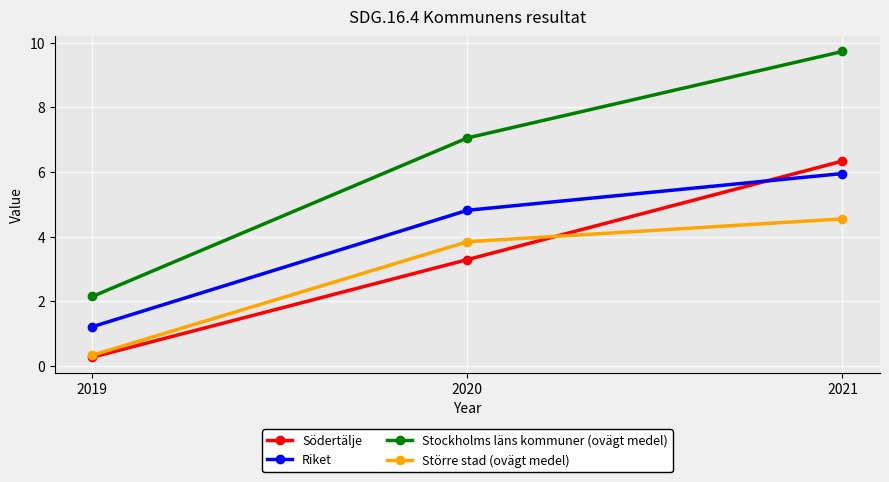

How many lines are shown in the chart?

4